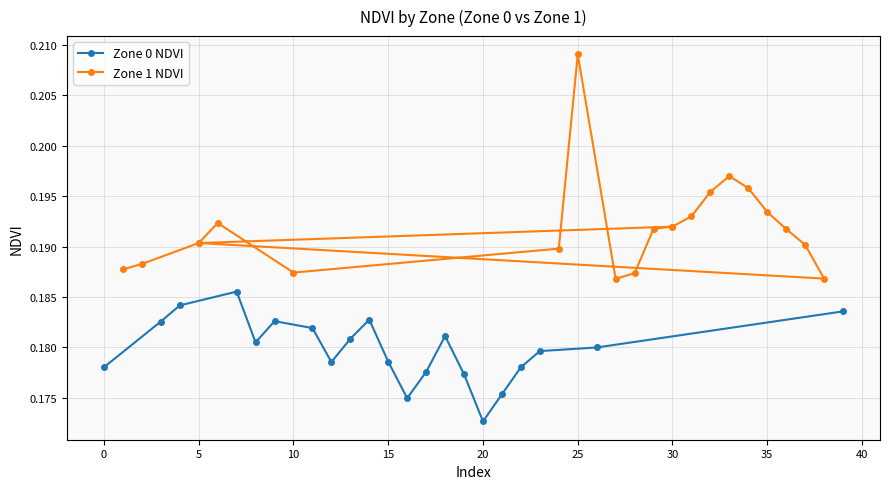

Does the chart have visible grid lines?

Yes